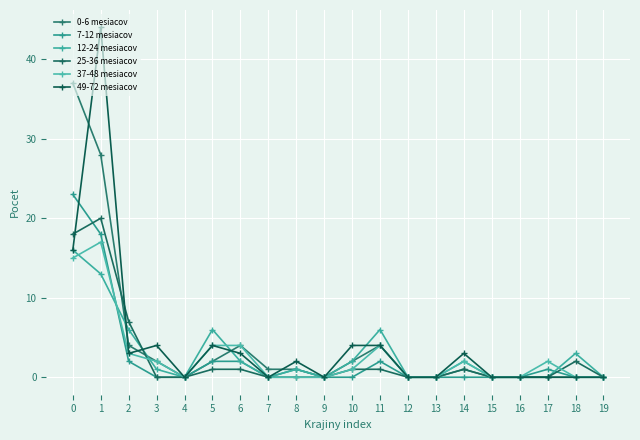

True or false: 49-72 mesiacov has a value of 7 at 10.

False